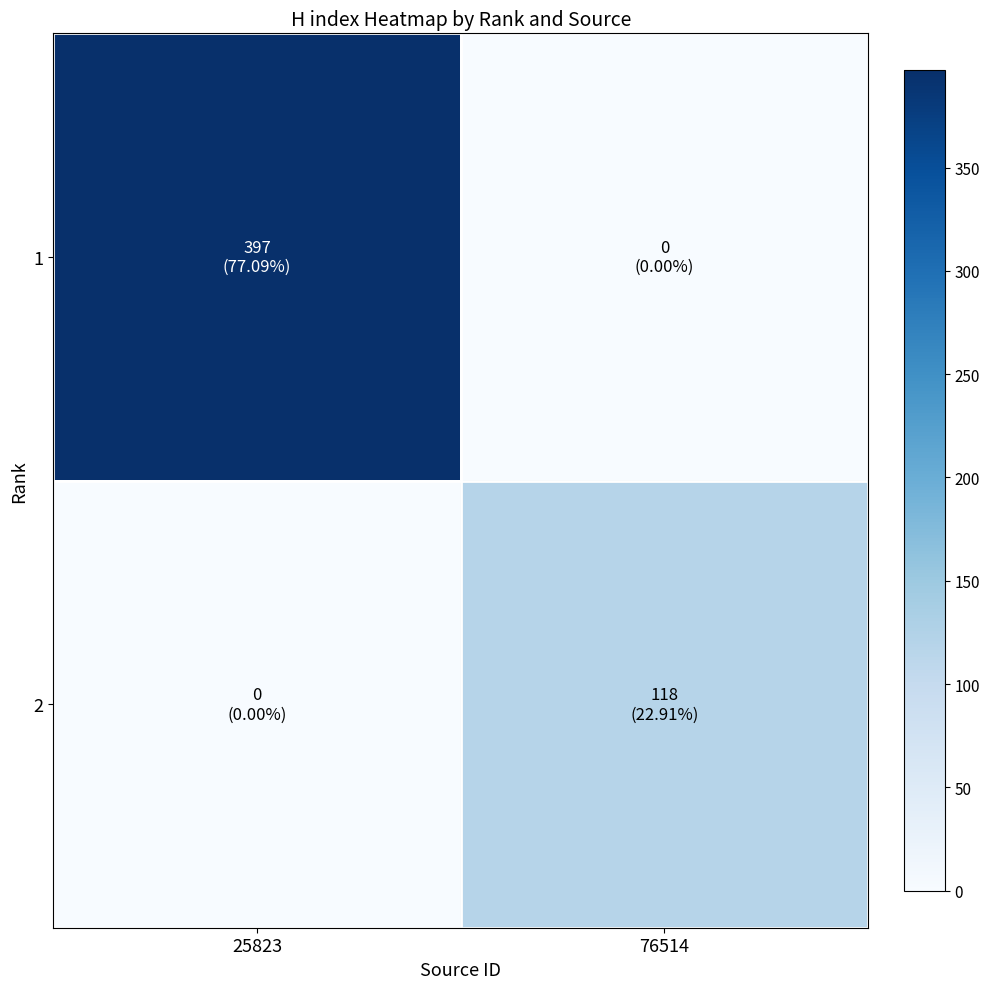

At which category does the chart reach its peak across all series?

25823